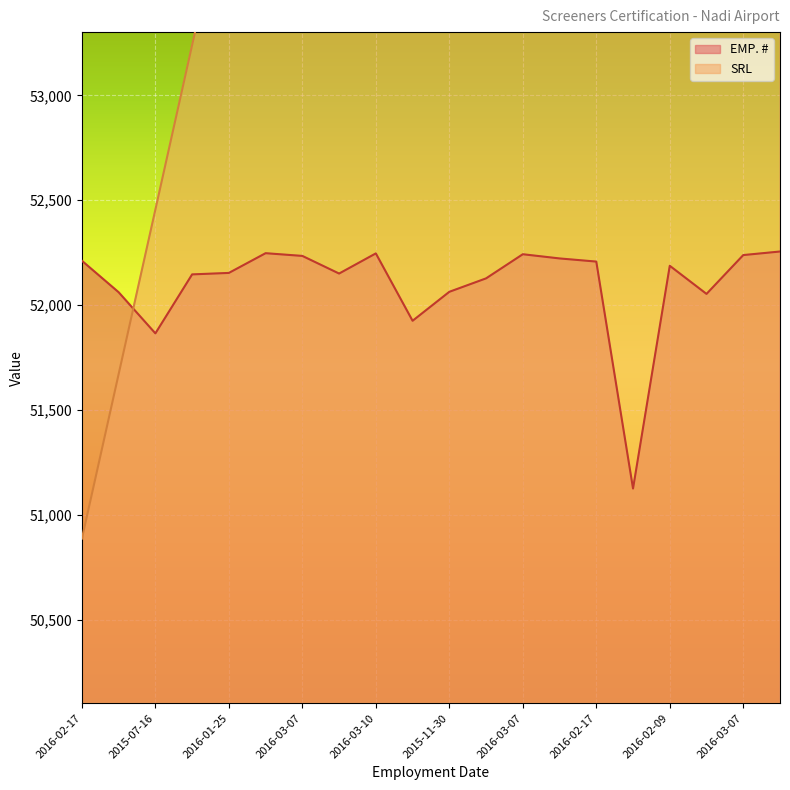

True or false: SRL has more than 0 points higher than both neighbors.

False